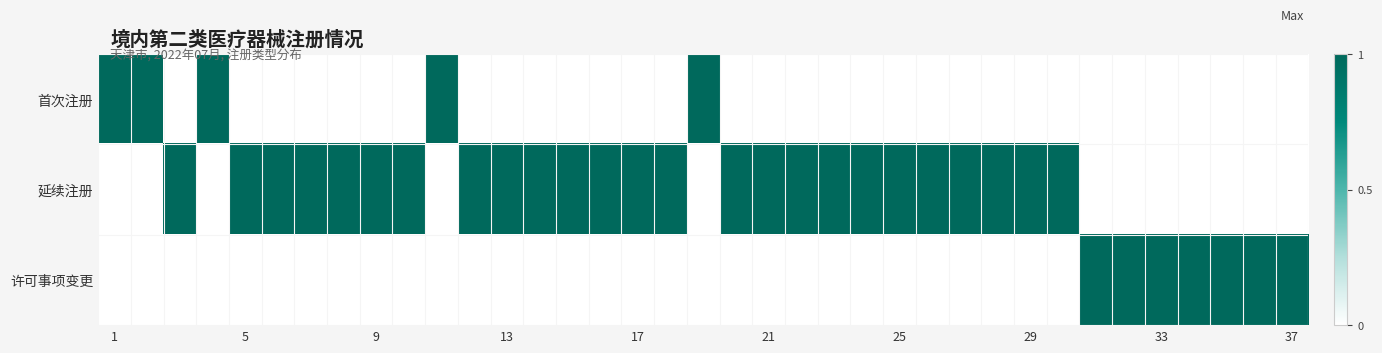

How many series are shown in this chart?

3